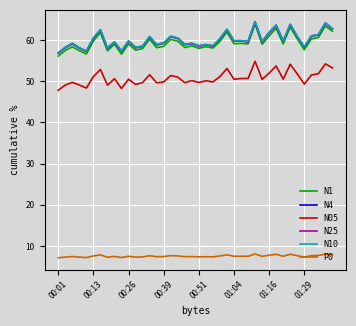

What is the lowest value of the P0 series?

7.1